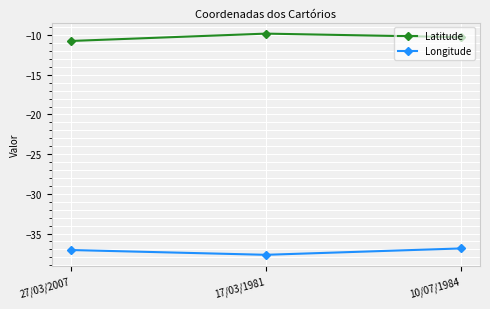

At which category does the chart reach its minimum across all series?

17/03/1981